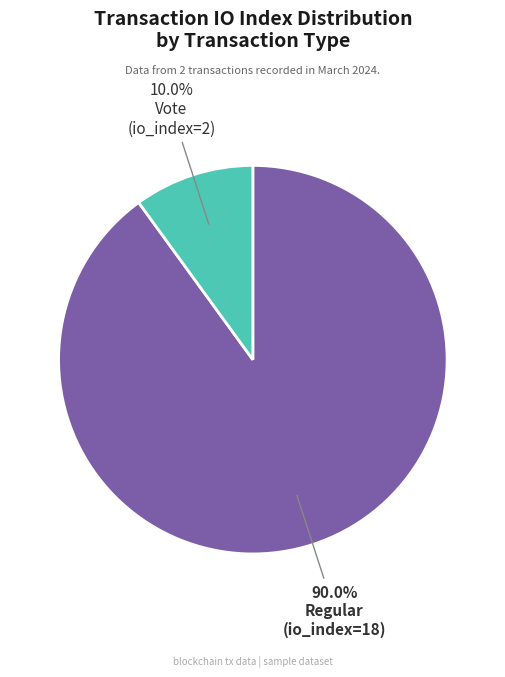

Is there any slice that represents more than half of the pie?

Yes